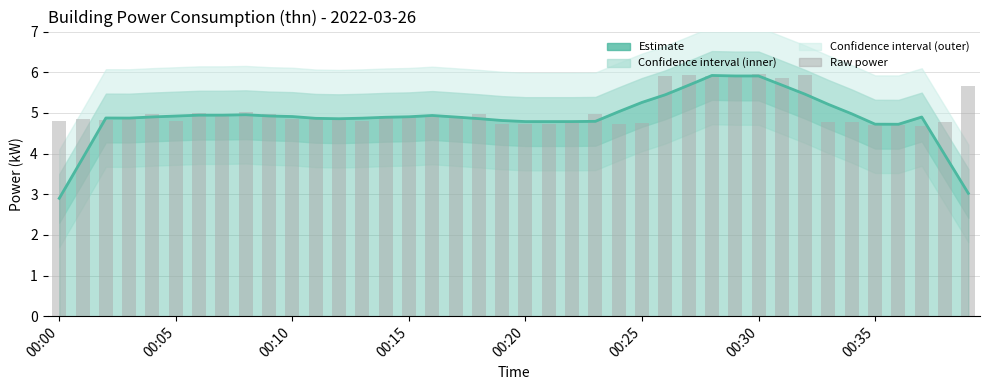

Is it true that Estimate equals 2.0 at 00:35?

False